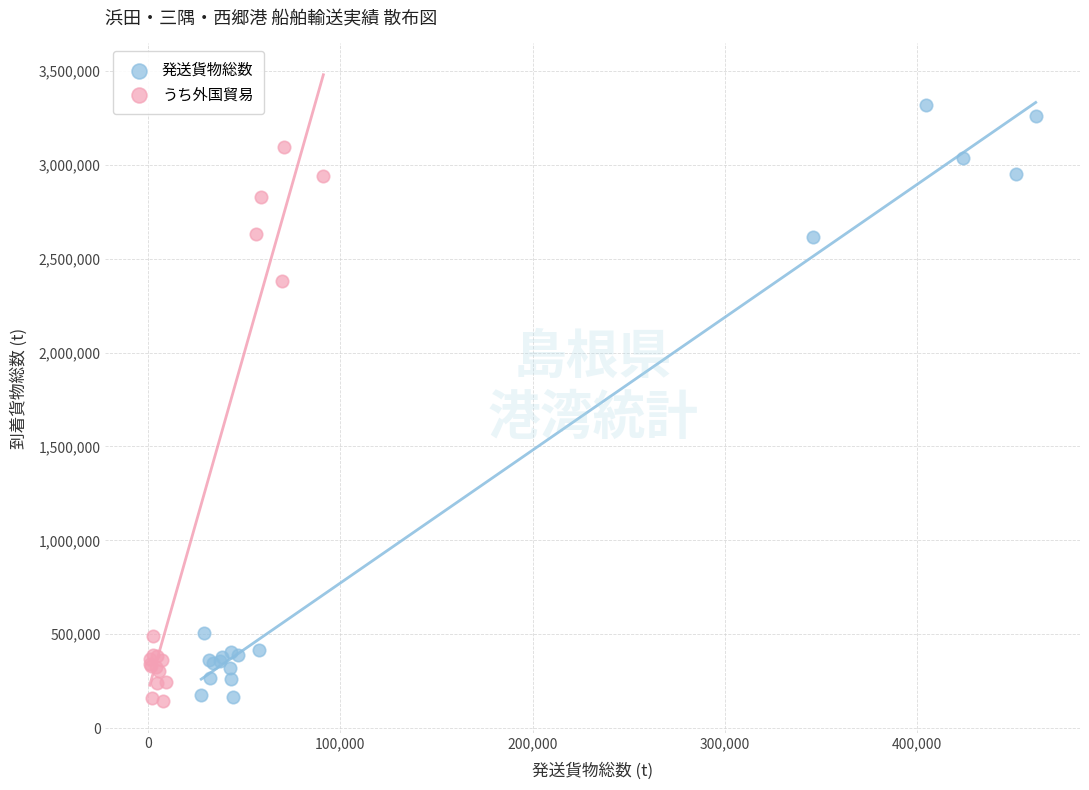

What are all the series names shown in the legend?

発送貨物総数, うち外国貿易